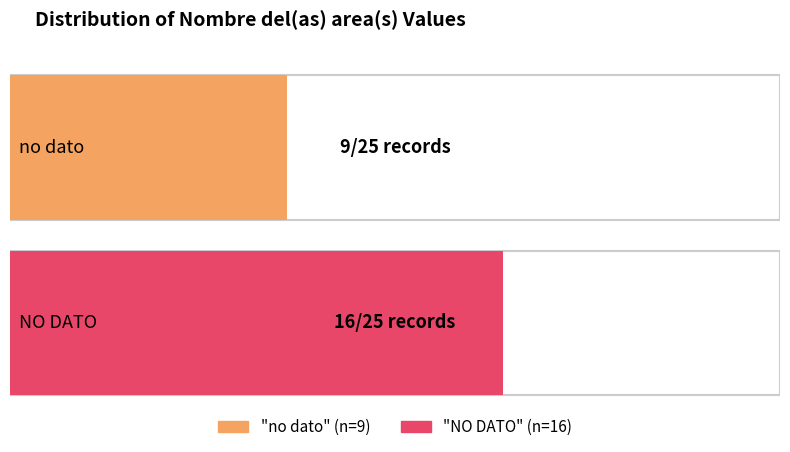

At which category does the chart reach its peak across all series?

NO DATO